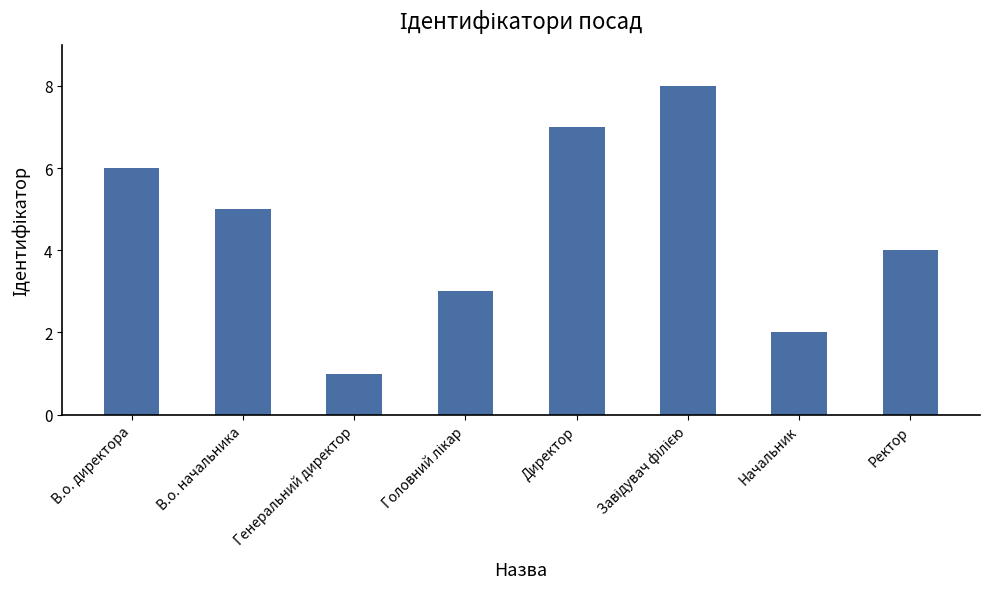

How many data points are less than 5?

4